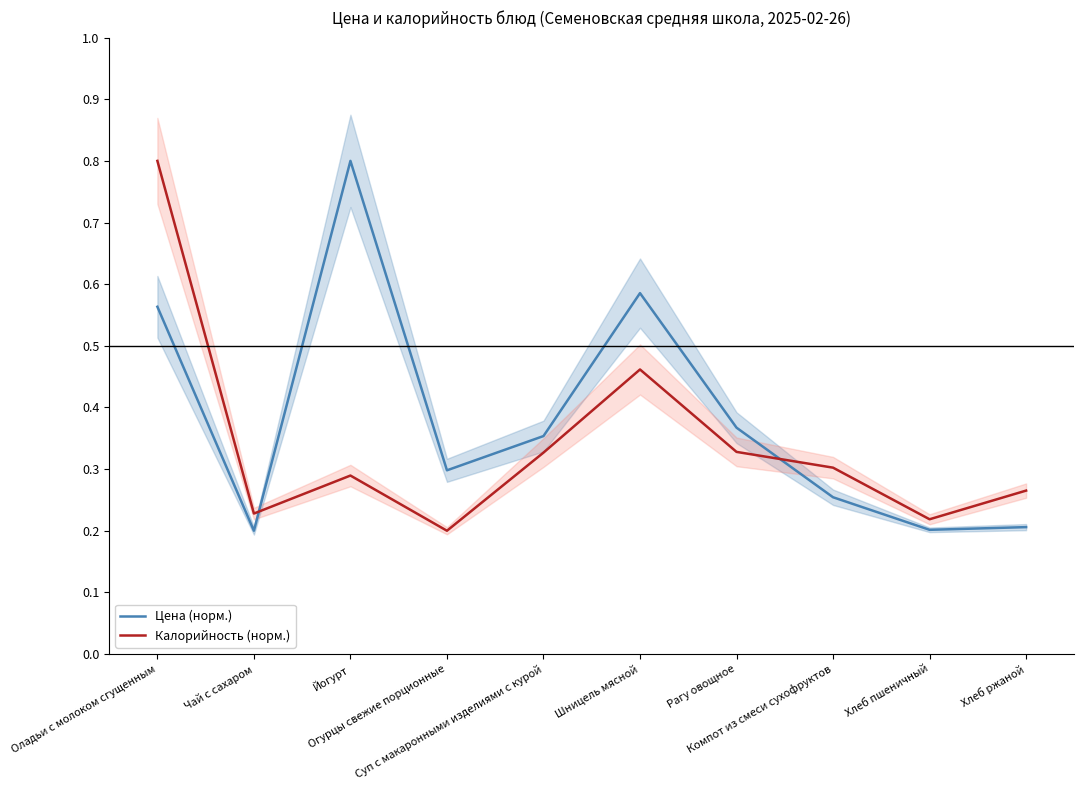

Which series has the largest total across all categories?

Цена (норм.)